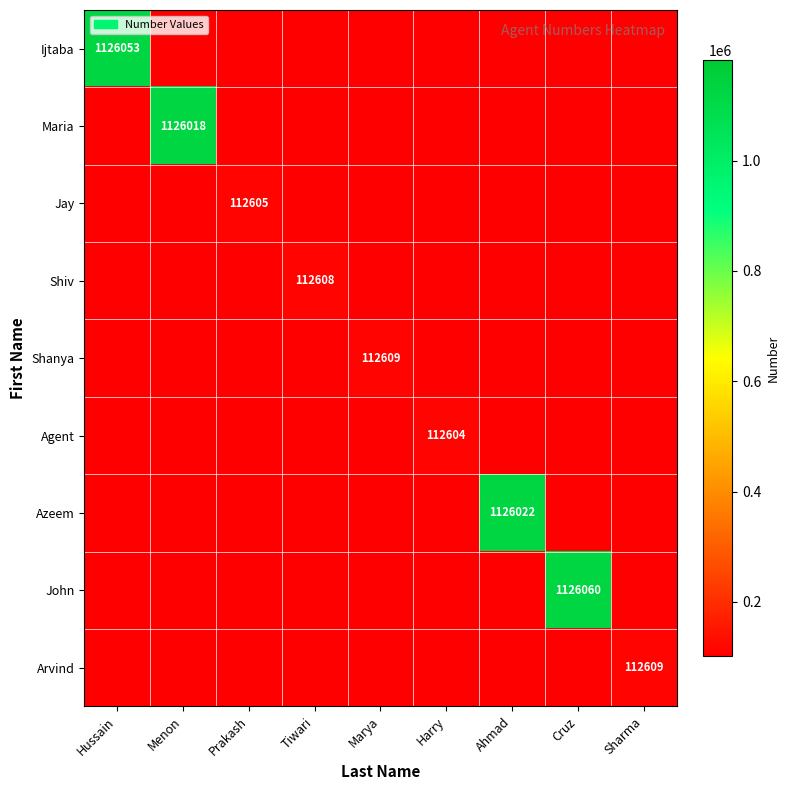

What is the spread (max minus min) of values at Prakash?

112605